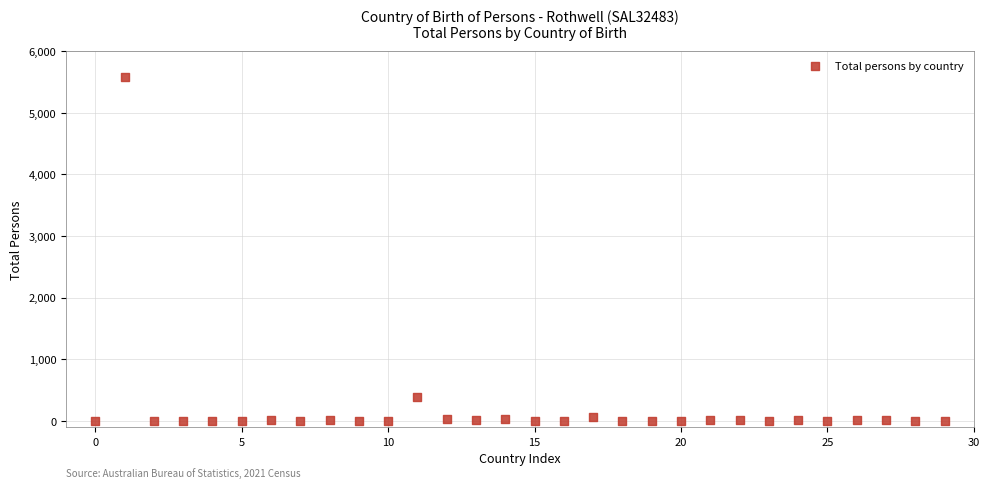

What Y value in the scatter plot is closest to 2793?

391